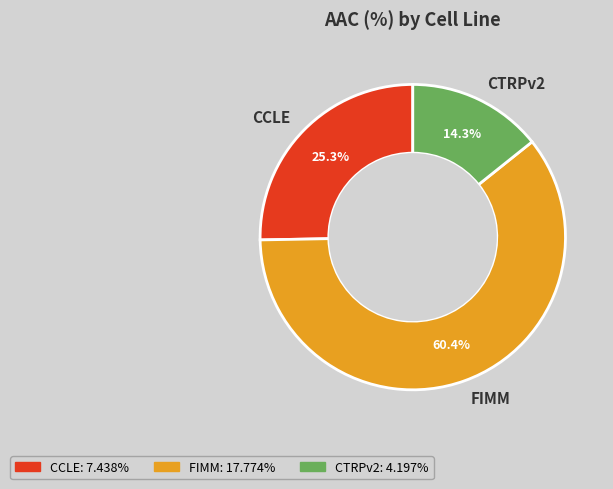

Count the number of slices in the pie.

3